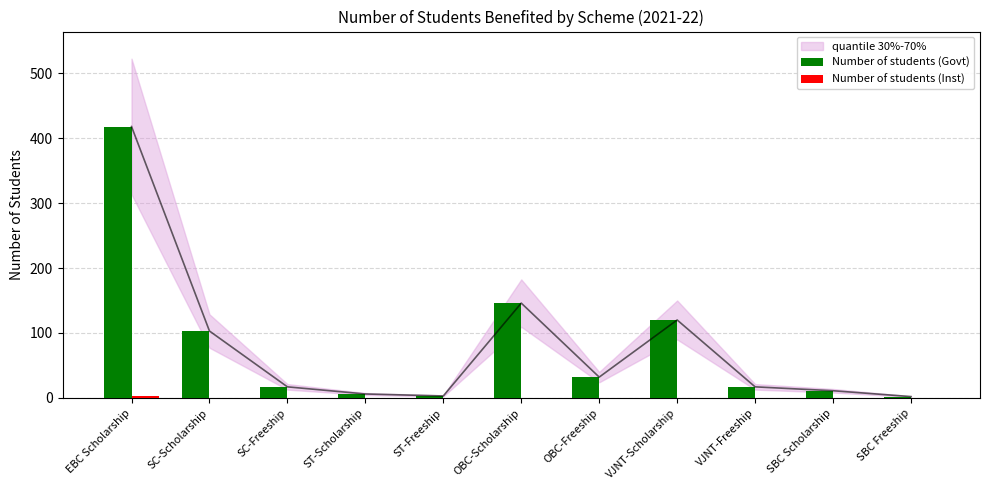

Where is Number of students (Inst) nearest to the value 1?

SC-Scholarship